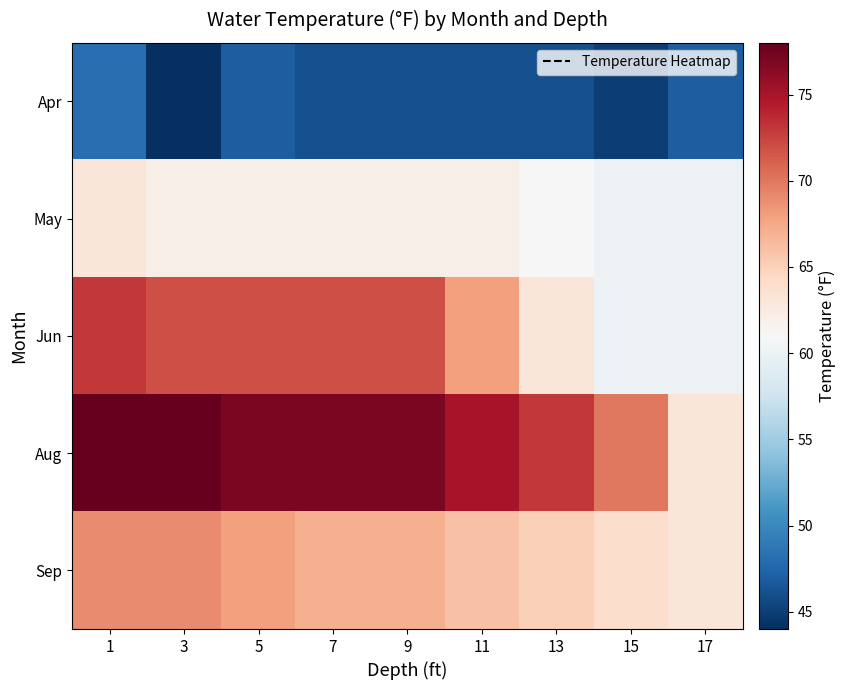

Reading left to right, extract all data points from this chart.

Apr: 1=48	3=44	5=47	7=46	9=46	11=46	13=46	15=45	17=47
May: 1=63	3=62	5=62	7=62	9=62	11=62	13=61	15=60	17=60
Jun: 1=73	3=72	5=72	7=72	9=72	11=68	13=63	15=60	17=60
Aug: 1=78	3=78	5=77	7=77	9=77	11=75	13=73	15=70	17=63
Sep: 1=69	3=69	5=68	7=67	9=67	11=66	13=65	15=64	17=63